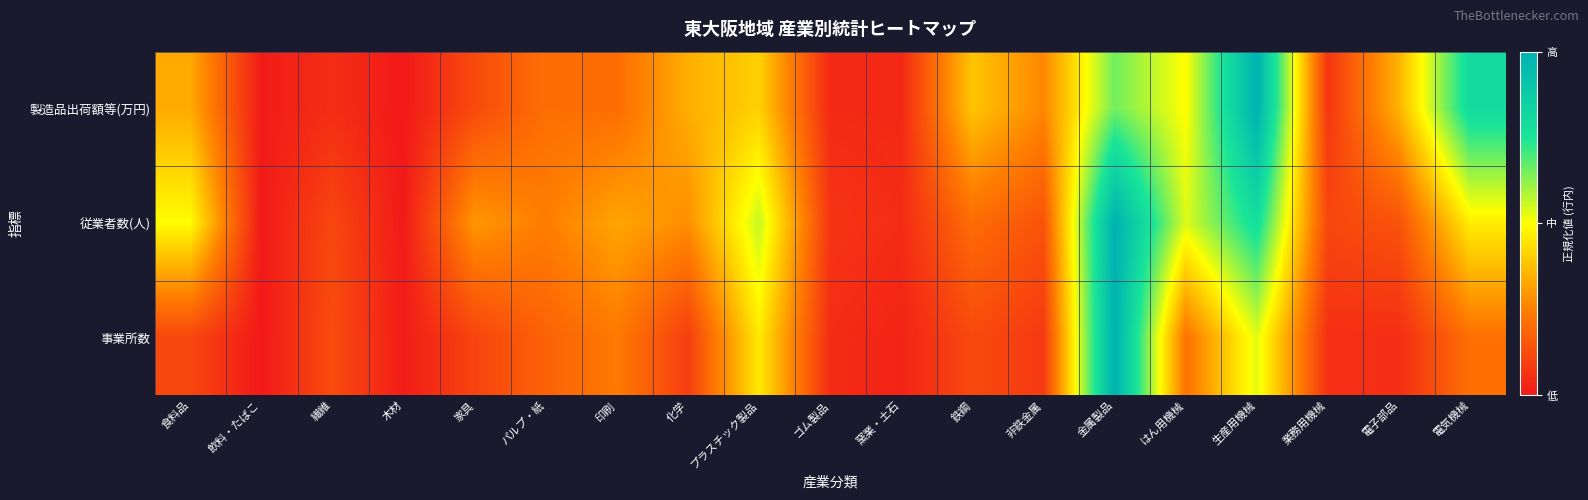

Reading left to right, transcribe all the data shown in this chart.

製造品出荷額等(万円): 食料品=0.3	飲料・たばこ=0.0	繊維=0.1	木材=0.0	家具=0.1	パルプ・紙=0.2	印刷=0.2	化学=0.3	プラスチック製品=0.4	ゴム製品=0.0	窯業・土石=0.0	鉄鋼=0.4	非鉄金属=0.3	金属製品=0.7	はん用機械=0.5	生産用機械=1.0	業務用機械=0.1	電子部品=0.4	電気機械=0.8
従業者数(人): 食料品=0.5	飲料・たばこ=0.0	繊維=0.1	木材=0.0	家具=0.3	パルプ・紙=0.2	印刷=0.3	化学=0.3	プラスチック製品=0.6	ゴム製品=0.1	窯業・土石=0.0	鉄鋼=0.2	非鉄金属=0.1	金属製品=1.0	はん用機械=0.5	生産用機械=0.8	業務用機械=0.1	電子部品=0.1	電気機械=0.5
事業所数: 食料品=0.1	飲料・たばこ=0.0	繊維=0.1	木材=0.0	家具=0.1	パルプ・紙=0.2	印刷=0.2	化学=0.1	プラスチック製品=0.5	ゴム製品=0.0	窯業・土石=0.0	鉄鋼=0.1	非鉄金属=0.1	金属製品=1.0	はん用機械=0.2	生産用機械=0.5	業務用機械=0.1	電子部品=0.1	電気機械=0.2